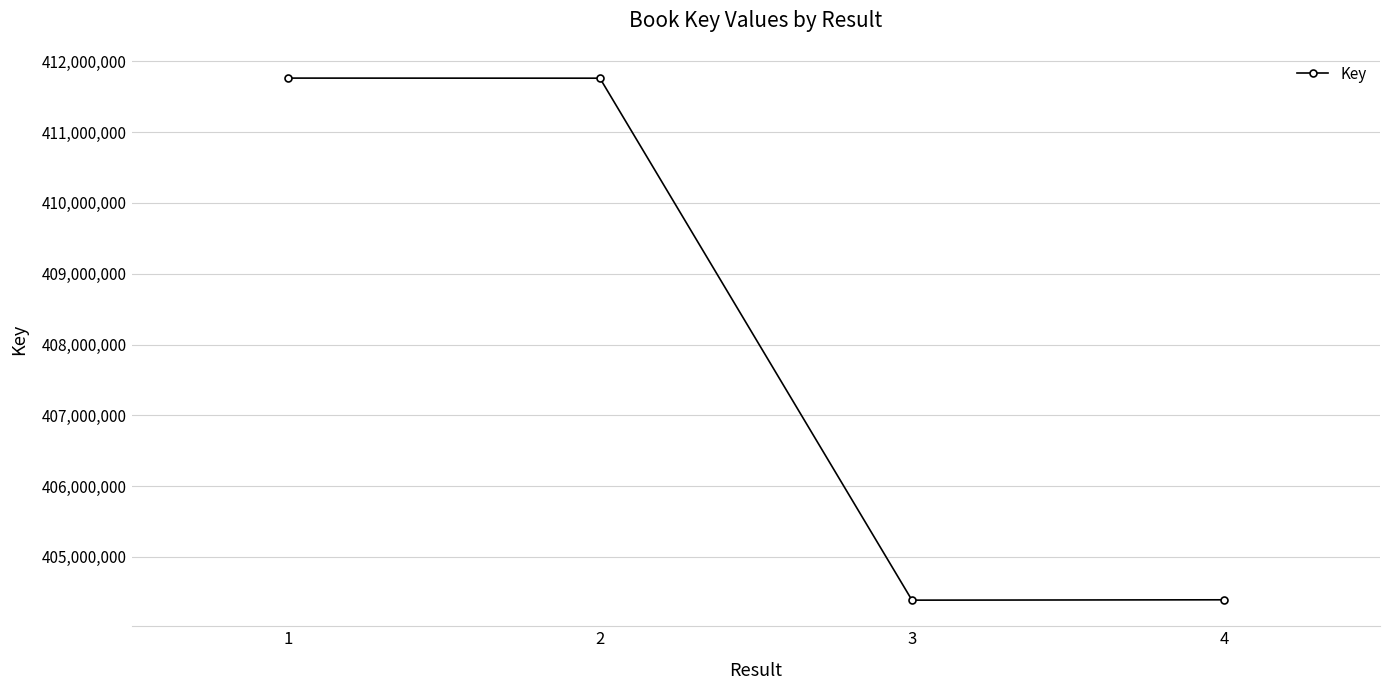

What is the difference between the maximum and minimum values?

7376262